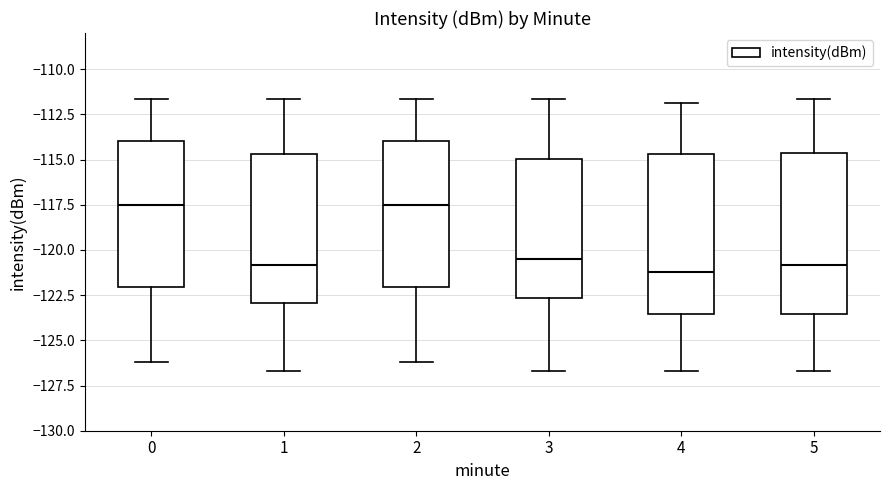

Reading left to right, transcribe this box plot: for each box, give where its median line is, the range the box spans, and where its two whiskers end, as read against the y-axis. The values are not printed on the chart, so give them approximately, as read against the axis.

0: median -117.5, box -122.0 to -114.0, whiskers -126.0 to -111.5
1: median -121.0, box -123.0 to -114.5, whiskers -126.5 to -111.5
2: median -117.5, box -122.0 to -114.0, whiskers -126.0 to -111.5
3: median -120.5, box -122.5 to -115.0, whiskers -126.5 to -111.5
4: median -121.0, box -123.5 to -114.5, whiskers -126.5 to -112.0
5: median -121.0, box -123.5 to -114.5, whiskers -126.5 to -111.5